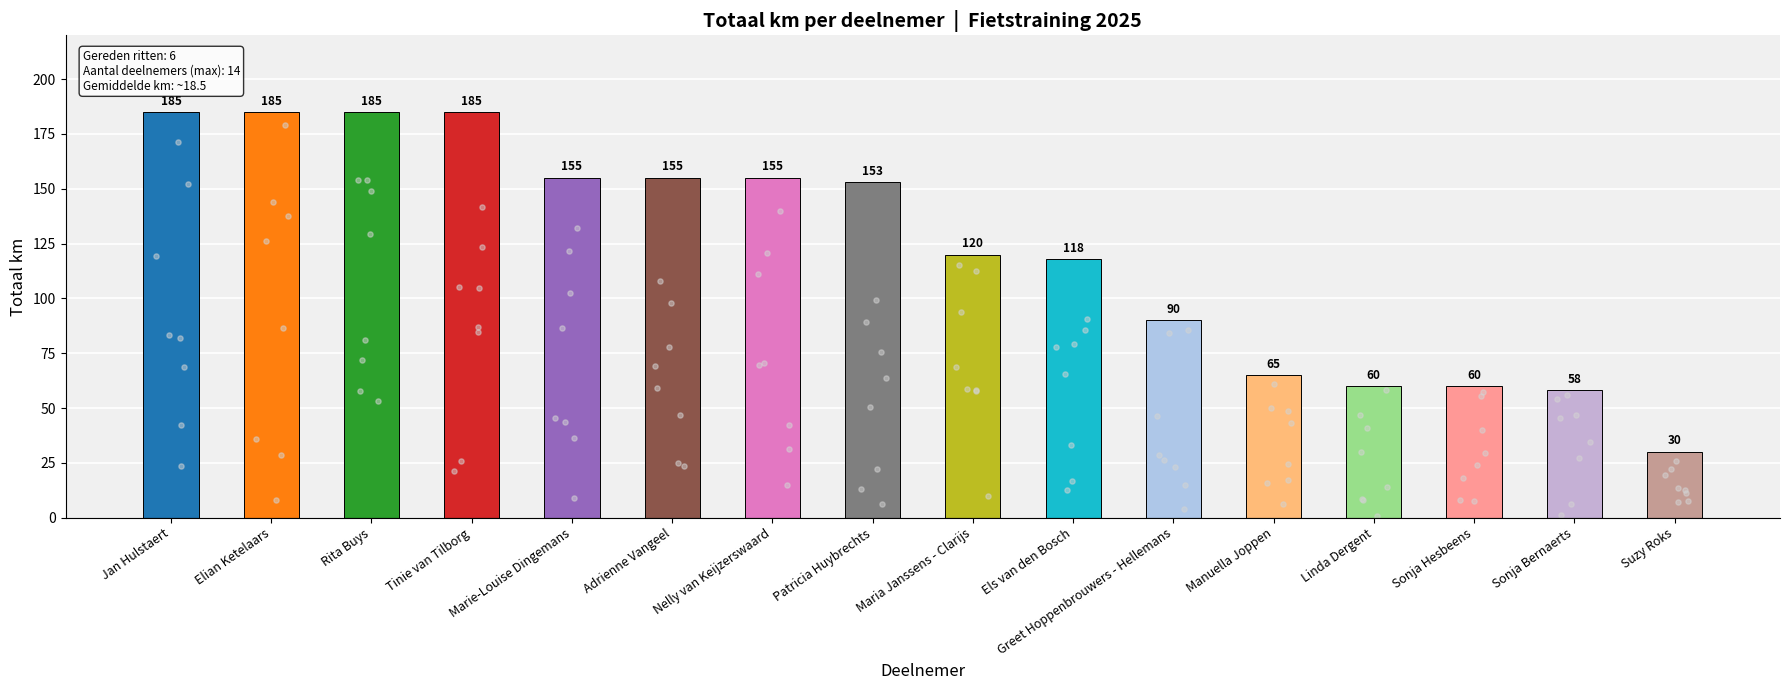

What is the change in value from Els van den Bosch to Greet Hoppenbrouwers - Hellemans?

-28